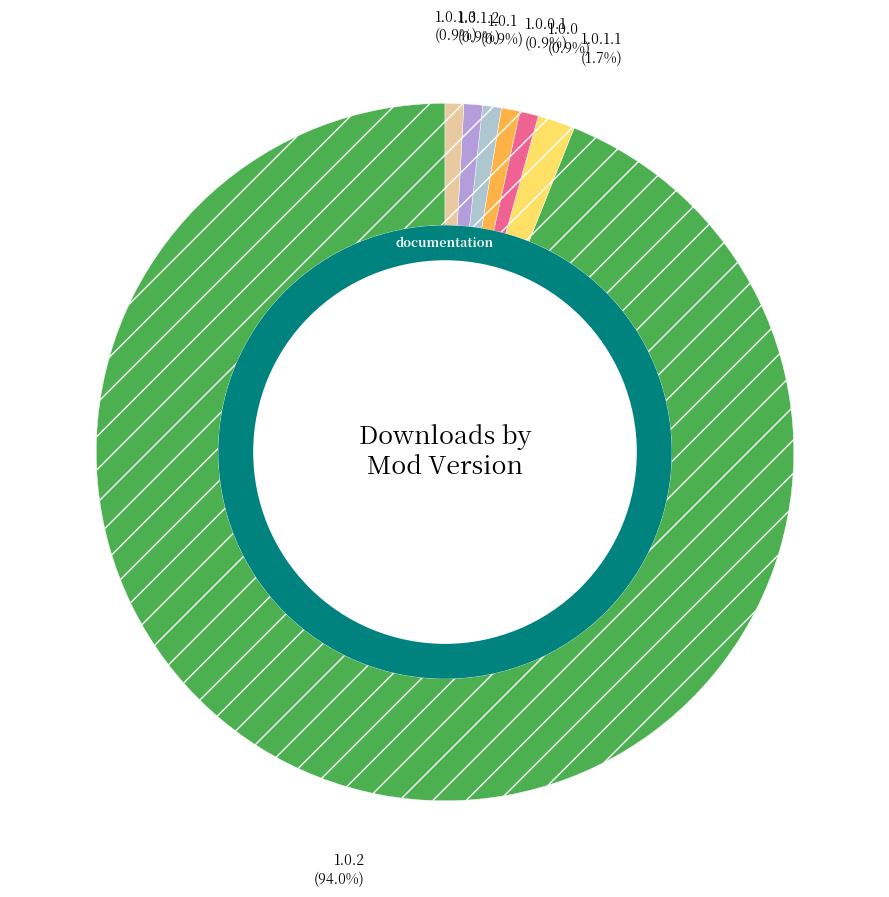

To the nearest percent, what portion does 1.0.1 represent?

1%